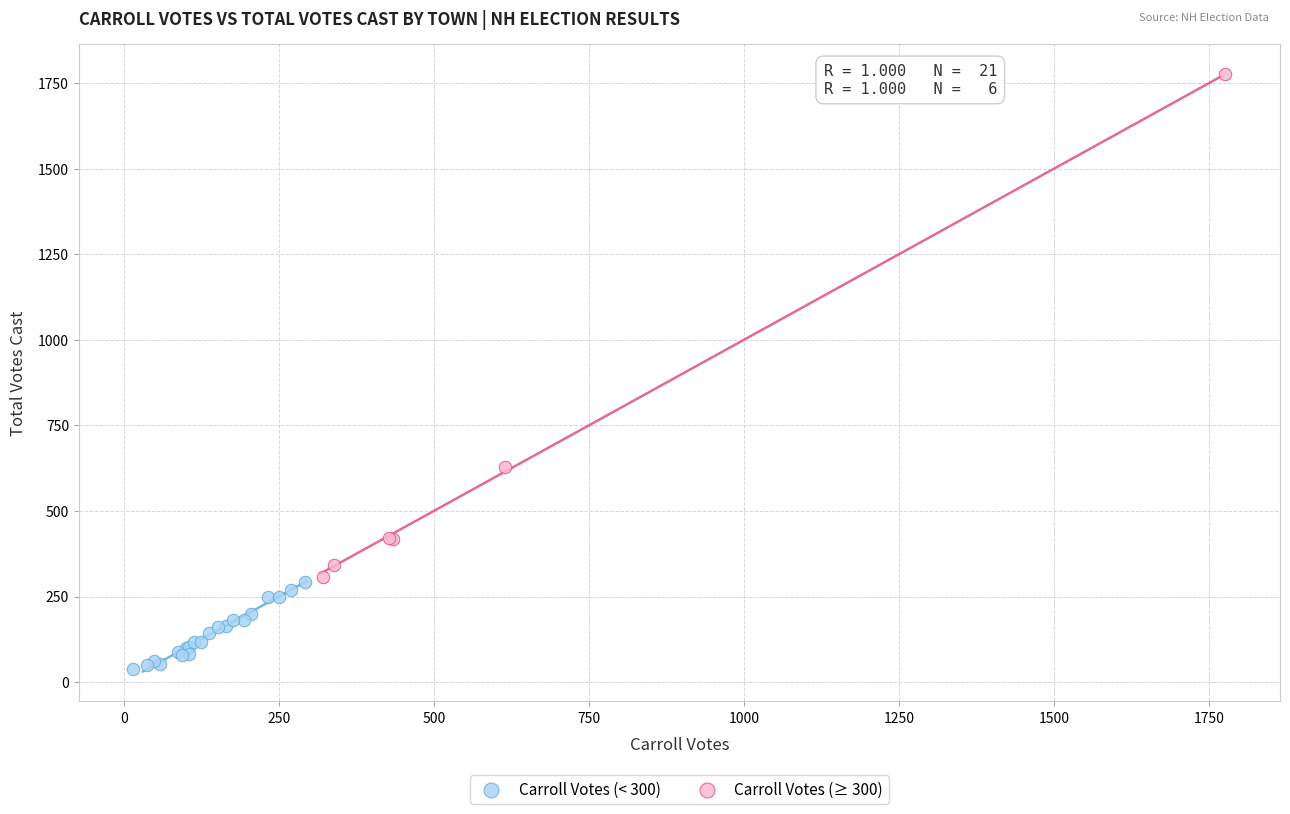

Which series reaches the minimum Y coordinate?

Carroll Votes (< 300)